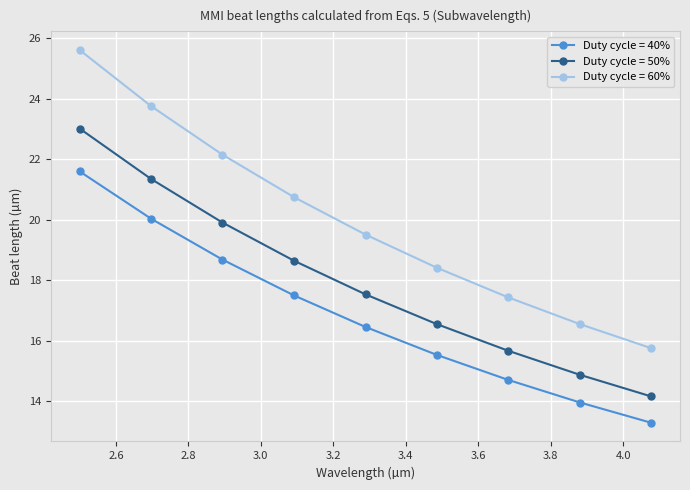

Does the chart have visible grid lines?

Yes